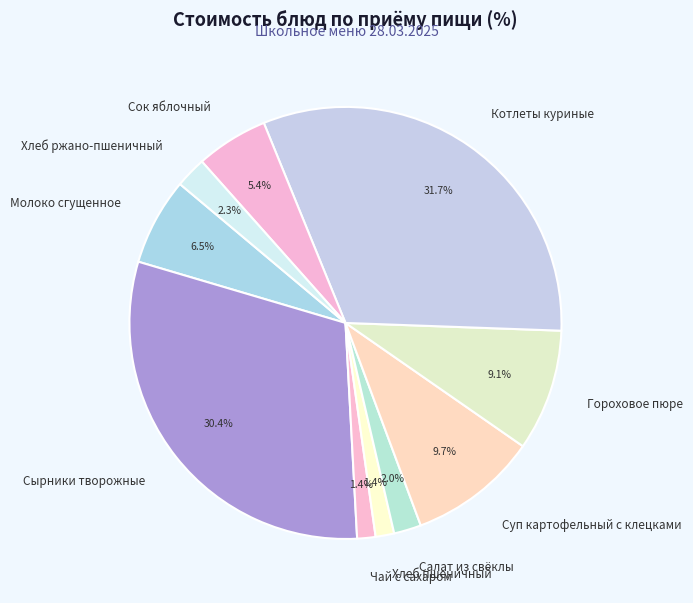

To the nearest percent, what portion does Сок яблочный represent?

5%